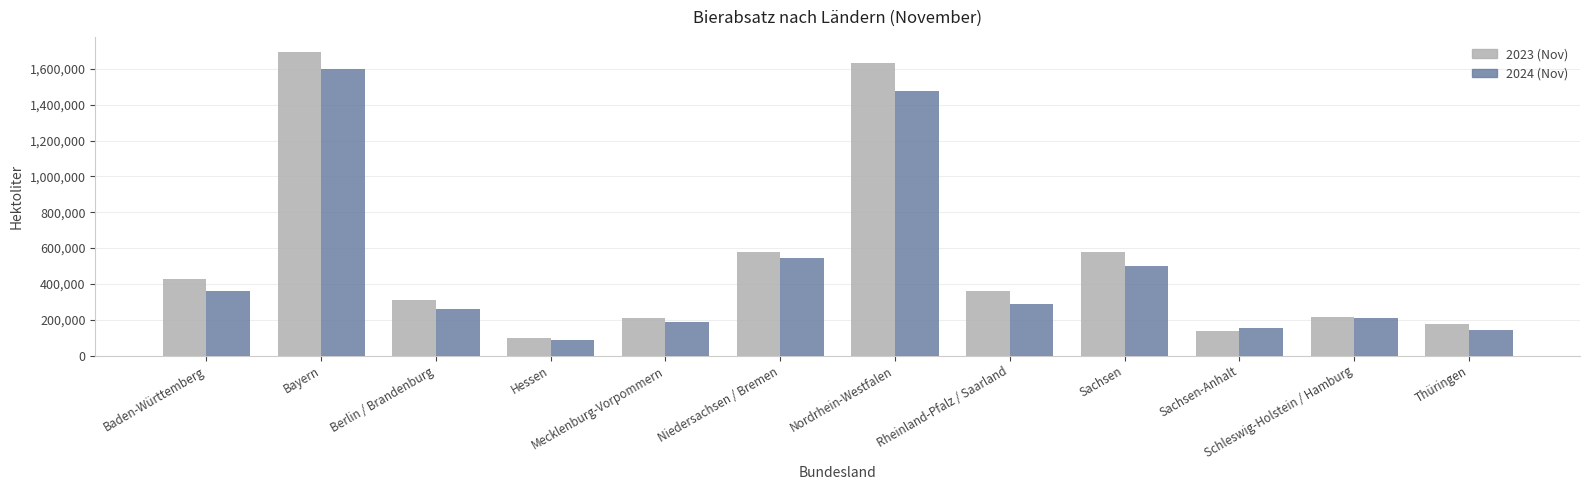

How many data points in 2024 (Nov) are less than 286429?

6